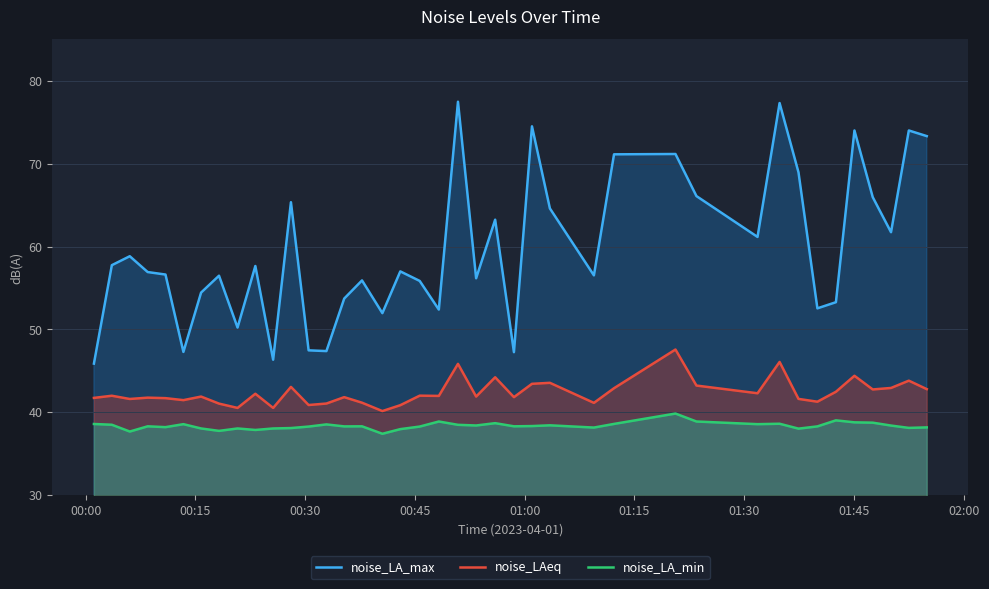

What is the difference between the second highest and minimum values in the noise_LA_max series?

31.4